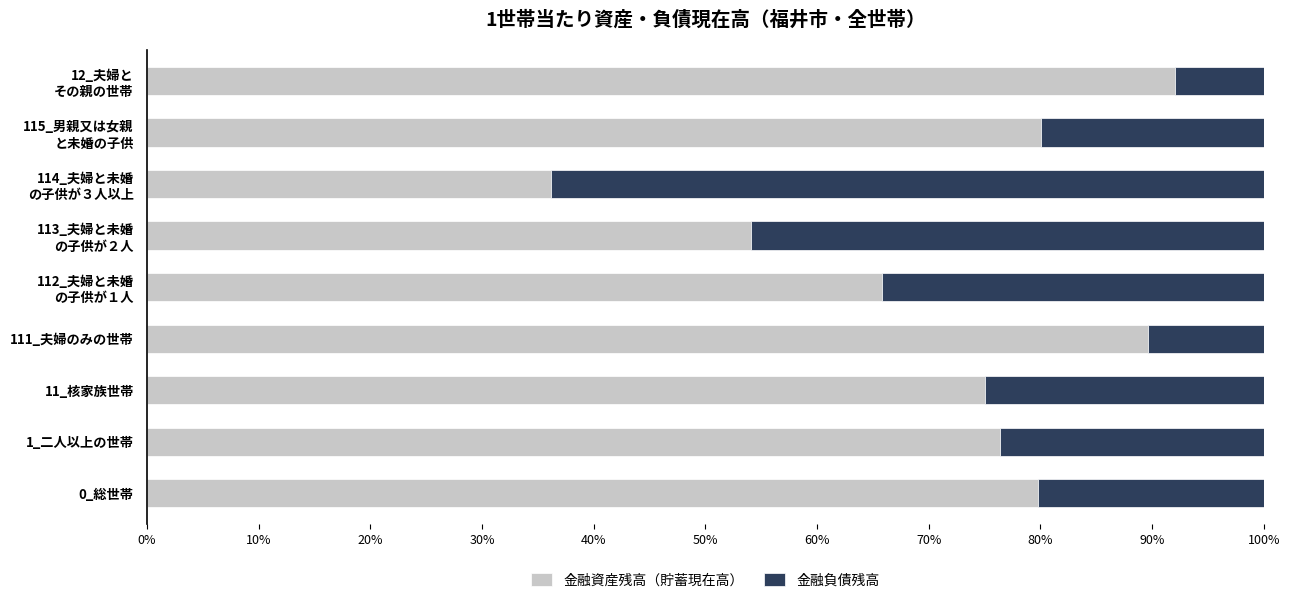

How many data points in 金融資産残高（貯蓄現在高） are above 76?

5